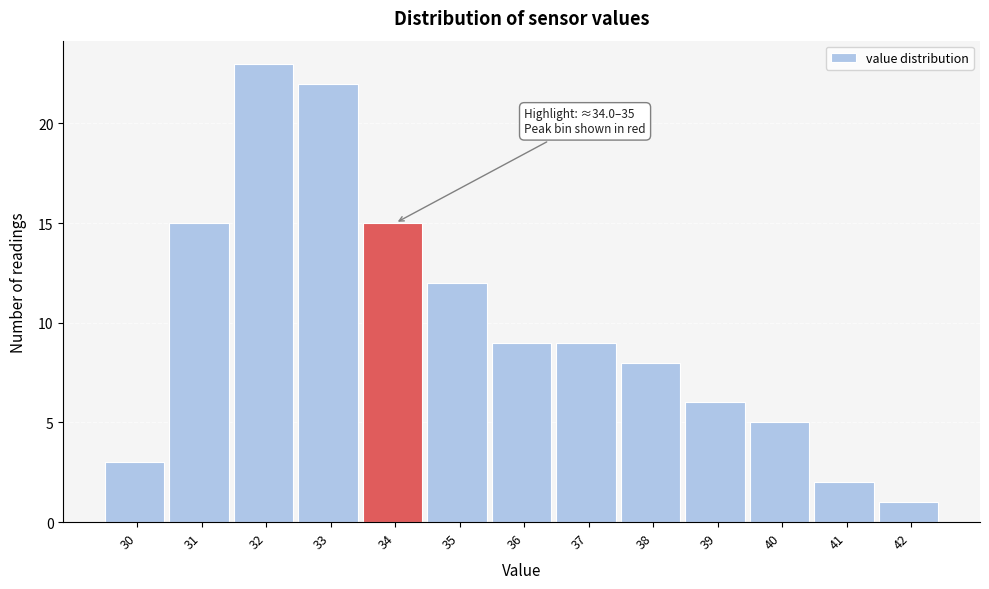

Reading left to right, extract all data points from this chart.

3	15	23	22	15	12	9	9	8	6	5	2	1